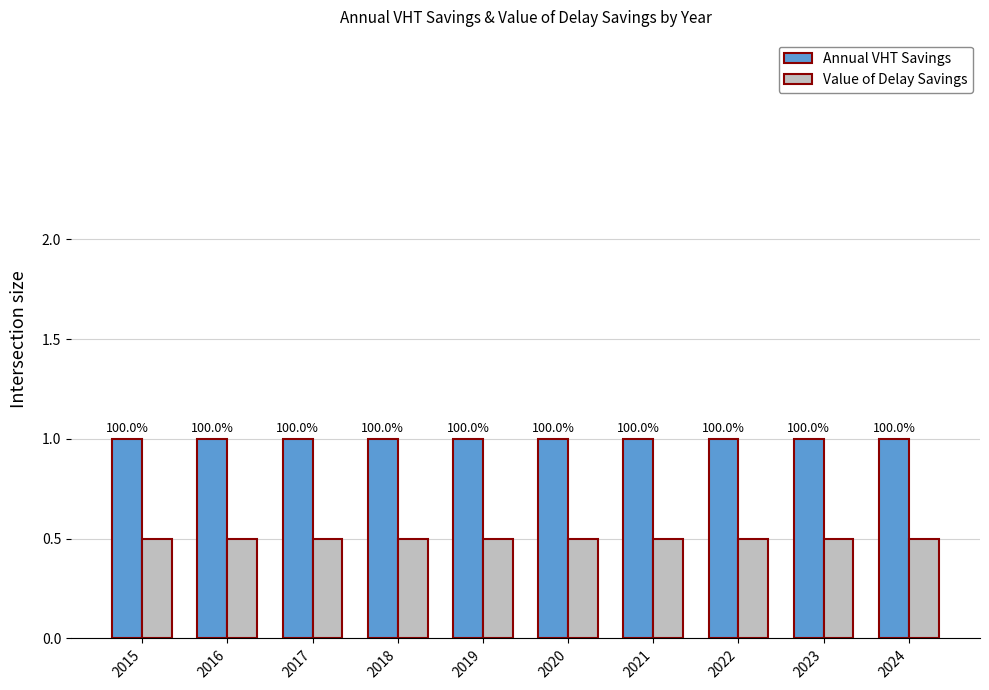

What is the total value across all series at 2023?

1.5